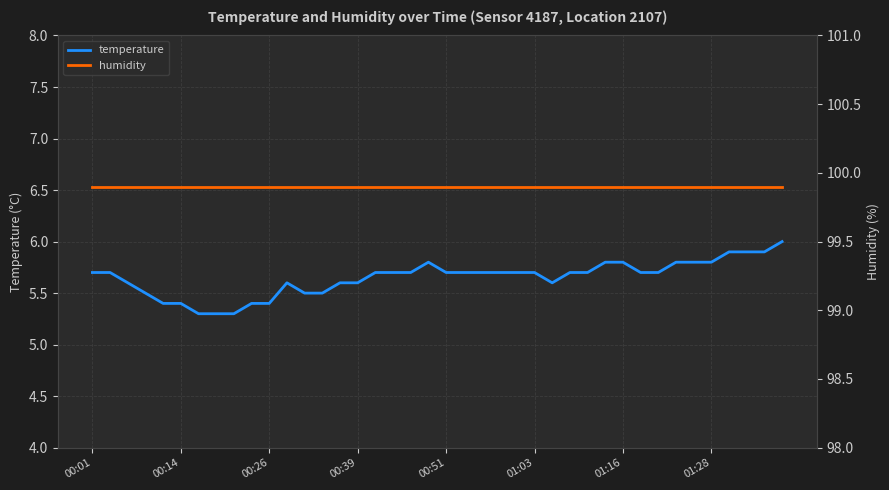

The temperature series shows 5.7 at 00:01. True or false?

True